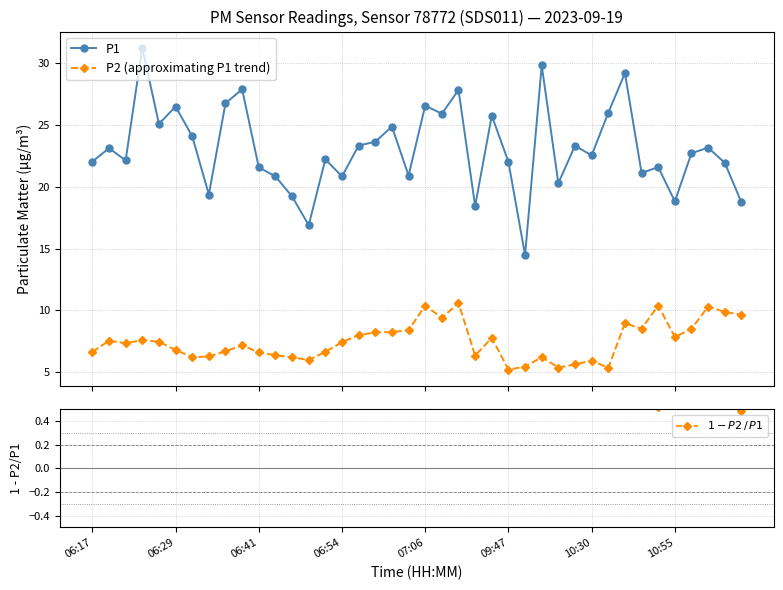

What is the maximum value for P1?

31.3